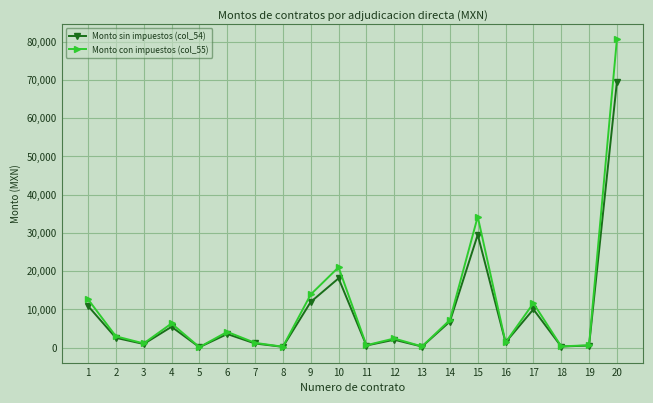

Which series has the widest spread of values?

Monto con impuestos (col_55)